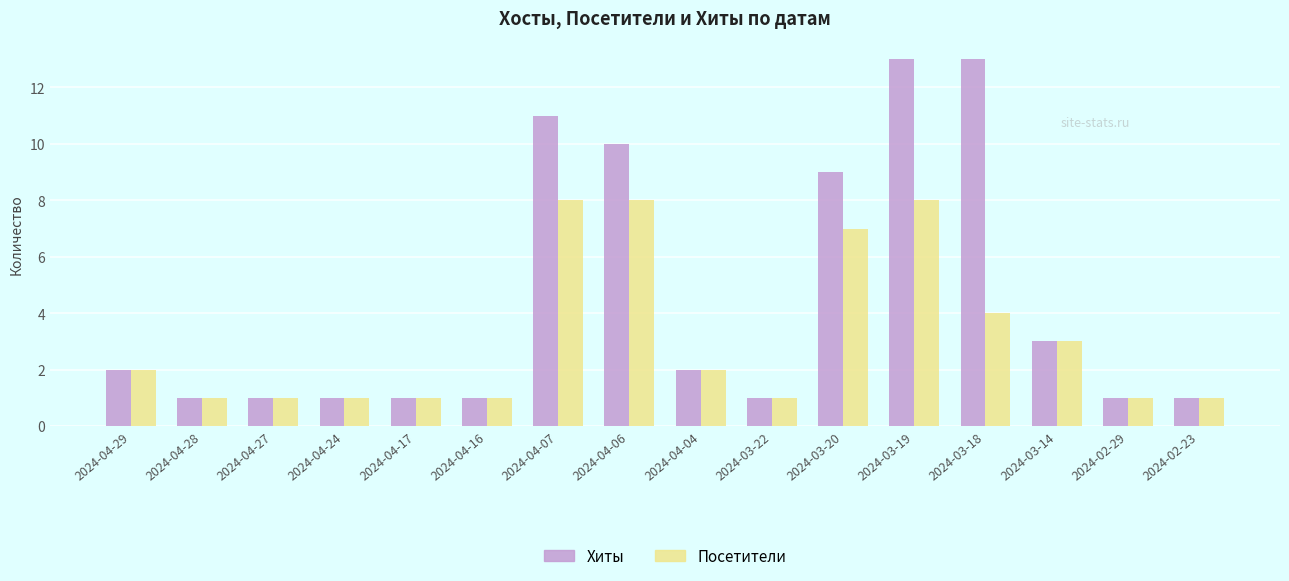

Rank the series by their maximum value, from lowest to highest.

Посетители, Хиты